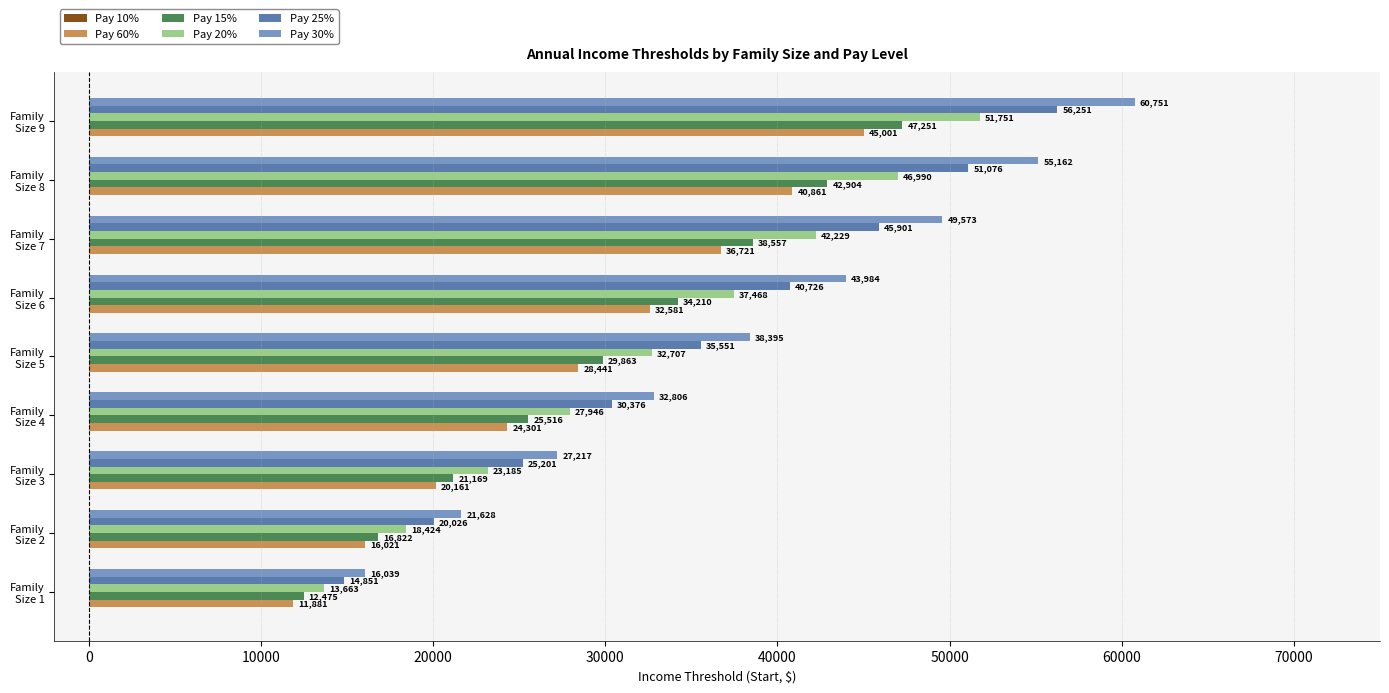

What is the difference between the maximum and second lowest values in the Pay 30% series?

39123